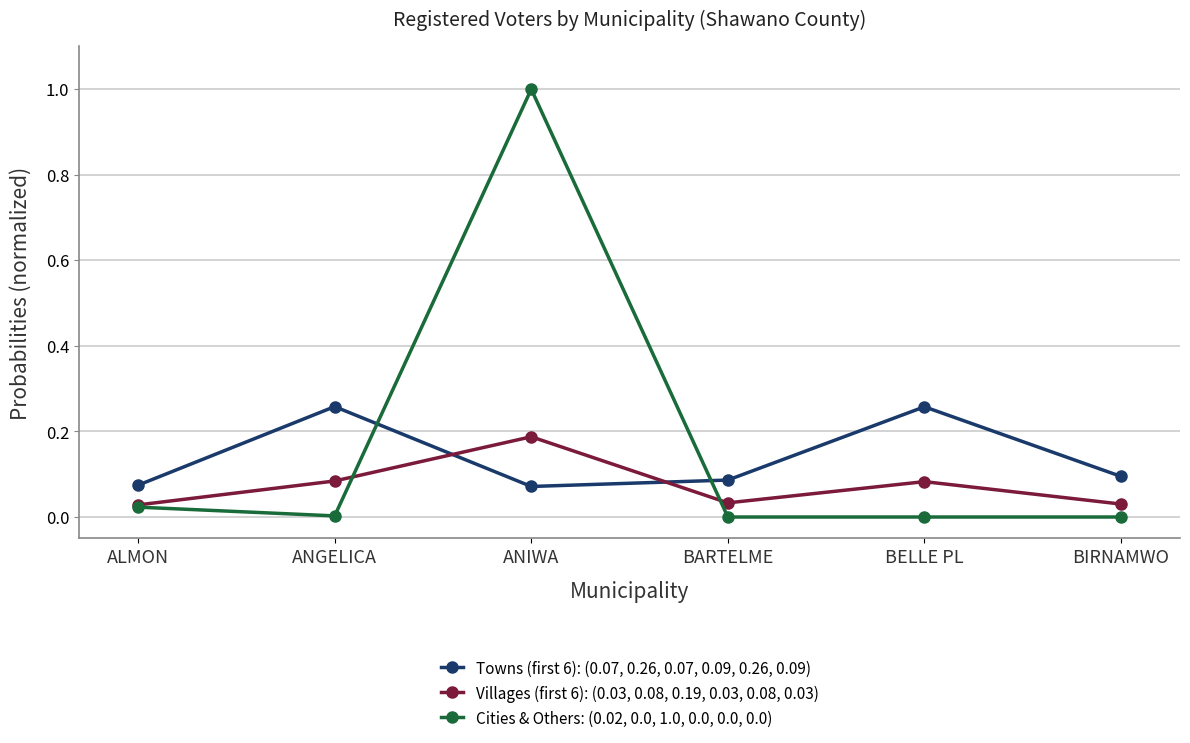

The value of Cities & Others: (0.02, 0.0, 1.0, 0.0, 0.0, 0.0) at BELLE PL is 0.0. True or false?

True